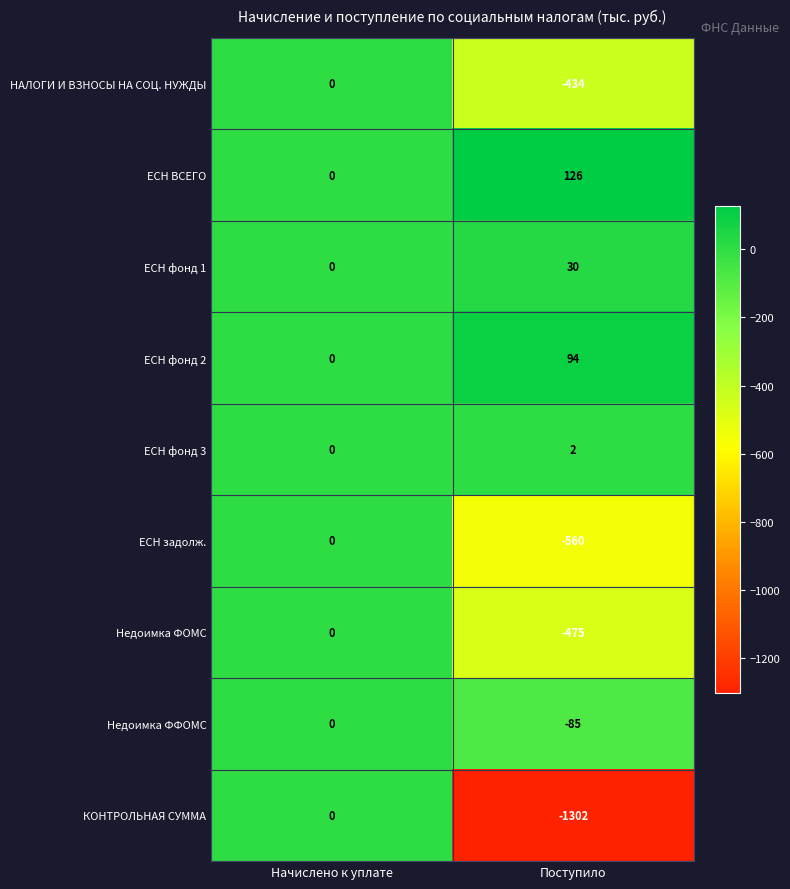

What is the difference between the maximum and minimum values in the КОНТРОЛЬНАЯ СУММА series?

1302